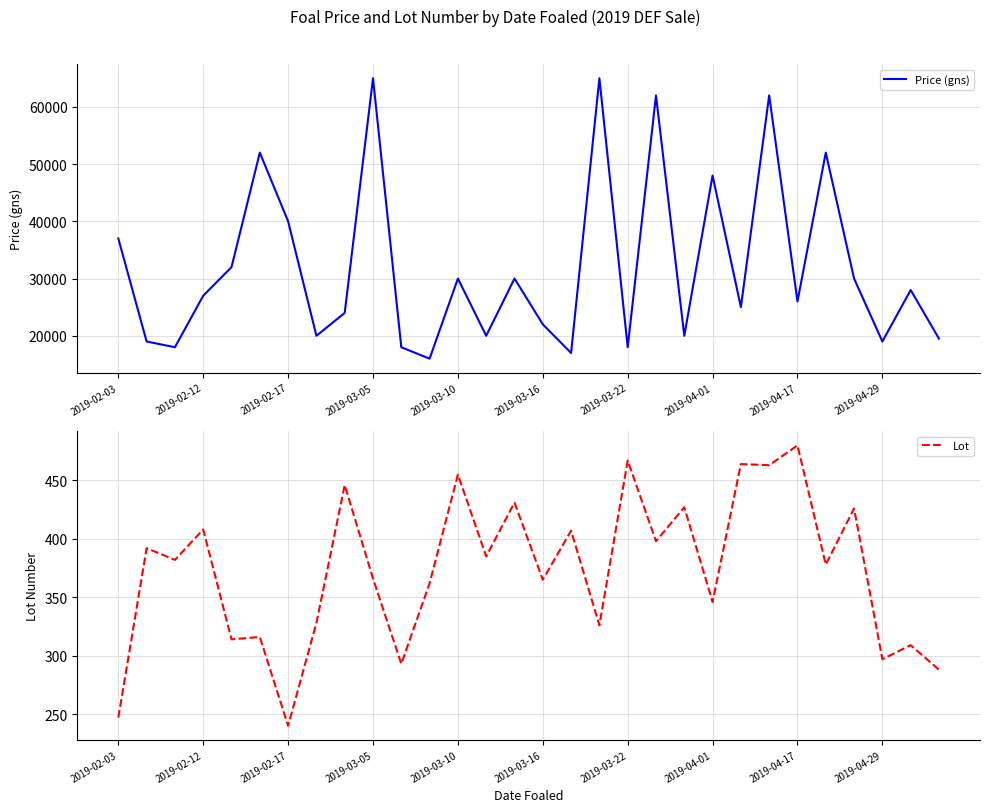

How many interior local valleys does the Lot series have?

12